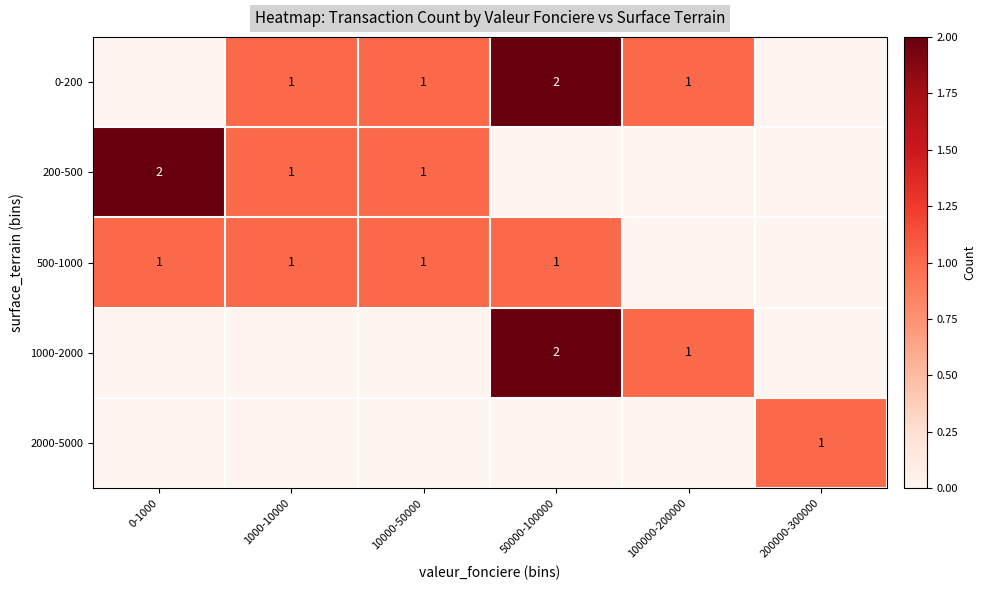

What is the total value across all series at 1000-10000?

3